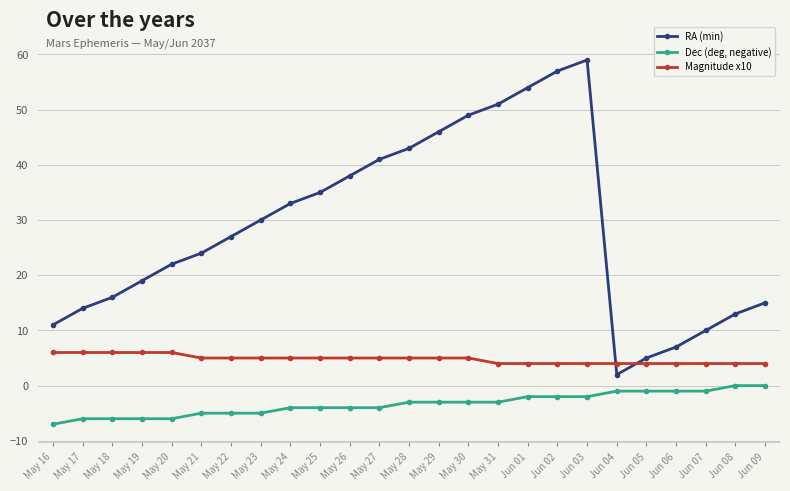

At which label does Dec (deg, negative) reach its minimum?

May 16